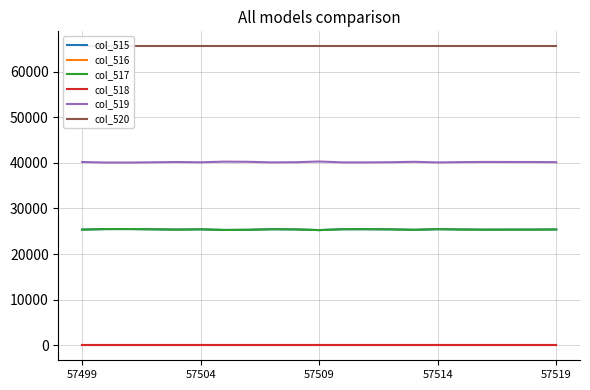

How many values in the col_517 series exceed 25392?

10